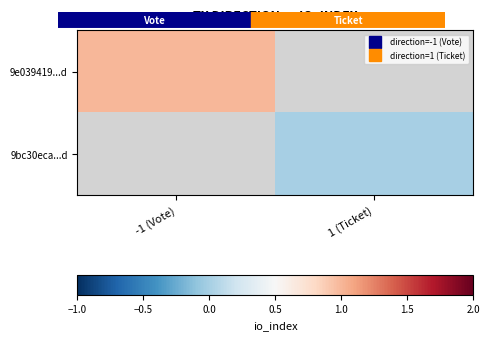

Which series has the widest spread of values?

9e039419...d